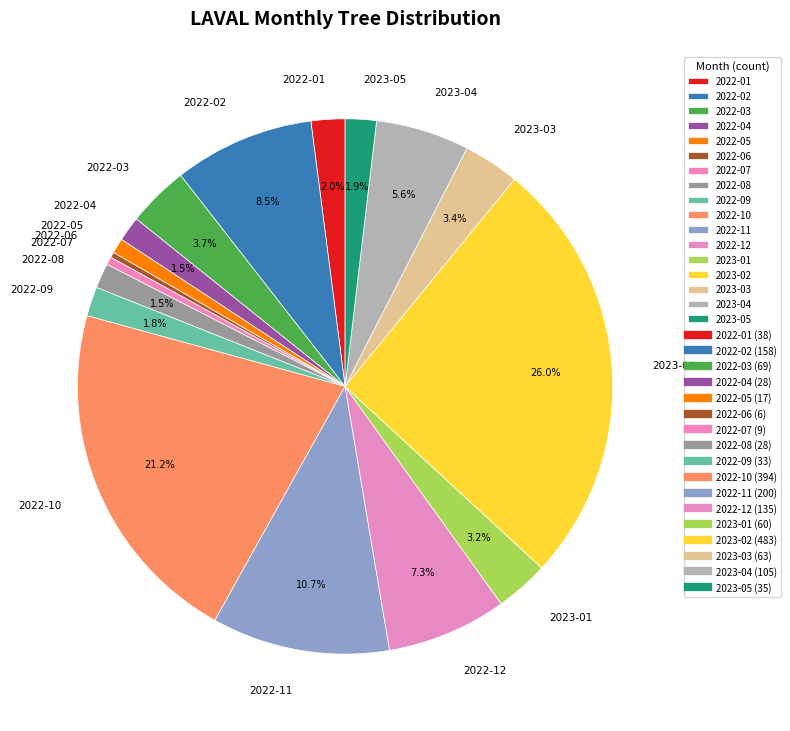

Is the sum of 2022-02 and 2022-03 greater than half?

No